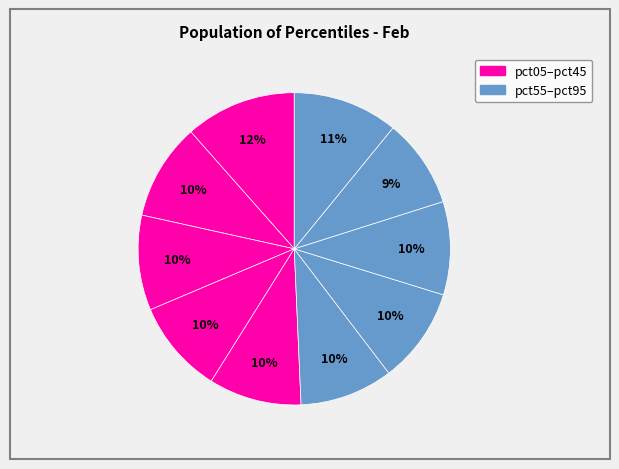

Rank the categories by value from highest to lowest.

pct05, pct95, pct15, pct65, pct25, pct35, pct75, pct55, pct45, pct85